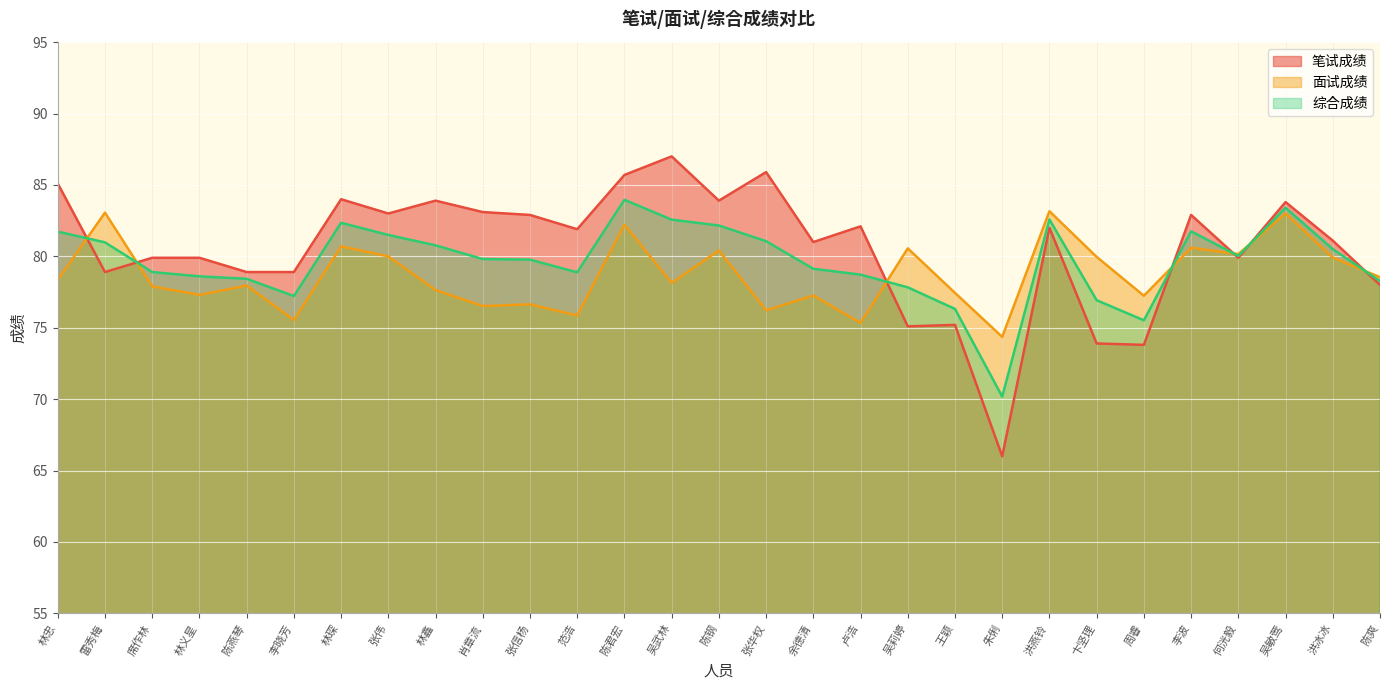

What is the approximate value of 面试成绩 at 席作林?

77.9